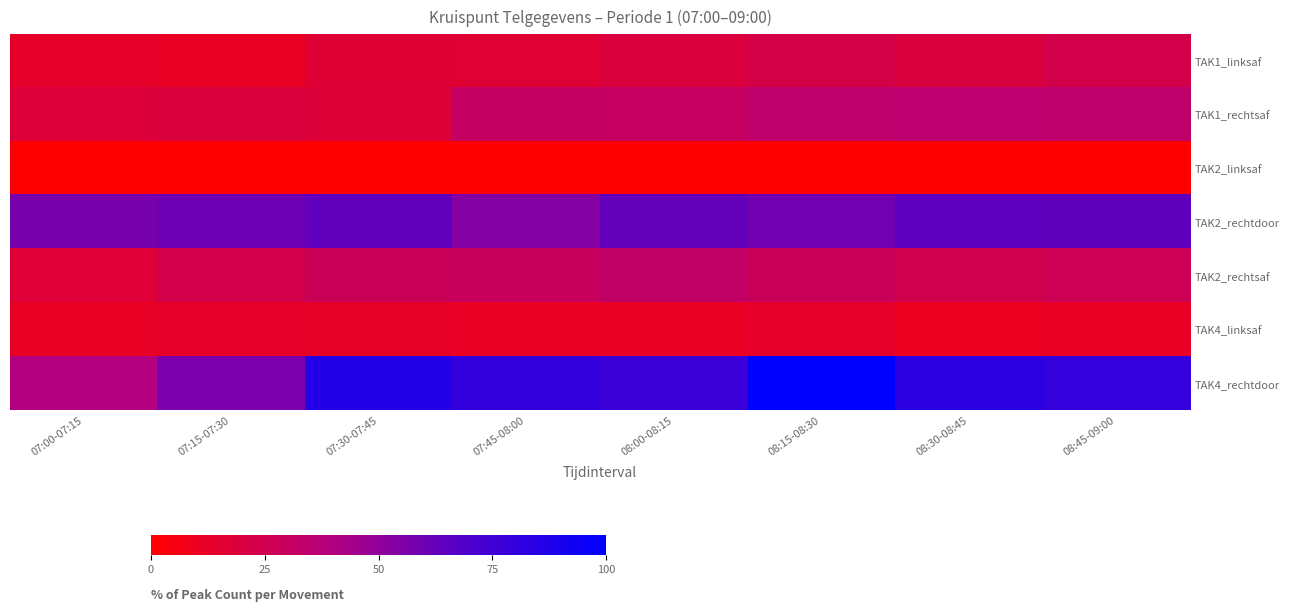

Reading right to left, extract all data points from this chart.

TAK1_linksaf: 08:45-09:00=23.1	08:30-08:45=19.8	08:15-08:30=22.3	08:00-08:15=19.5	07:45-08:00=16.7	07:30-07:45=17.0	07:15-07:30=11.4	07:00-07:15=13.6
TAK1_rechtsaf: 08:45-09:00=34.0	08:30-08:45=35.1	08:15-08:30=33.7	08:00-08:15=30.4	07:45-08:00=30.6	07:30-07:45=18.1	07:15-07:30=19.2	07:00-07:15=18.7
TAK2_linksaf: 08:45-09:00=0.0	08:30-08:45=0.0	08:15-08:30=0.0	08:00-08:15=0.0	07:45-08:00=0.0	07:30-07:45=0.0	07:15-07:30=0.0	07:00-07:15=0.0
TAK2_rechtdoor: 08:45-09:00=64.3	08:30-08:45=64.9	08:15-08:30=59.1	08:00-08:15=63.0	07:45-08:00=53.8	07:30-07:45=63.8	07:15-07:30=60.2	07:00-07:15=57.7
TAK2_rechtsaf: 08:45-09:00=26.7	08:30-08:45=24.5	08:15-08:30=27.9	08:00-08:15=32.3	07:45-08:00=29.2	07:30-07:45=27.6	07:15-07:30=23.7	07:00-07:15=17.5
TAK4_linksaf: 08:45-09:00=11.7	08:30-08:45=10.3	08:15-08:30=13.9	08:00-08:15=11.4	07:45-08:00=11.7	07:30-07:45=12.3	07:15-07:30=13.4	07:00-07:15=12.0
TAK4_rechtdoor: 08:45-09:00=79.4	08:30-08:45=83.3	08:15-08:30=100.0	08:00-08:15=77.2	07:45-08:00=80.2	07:30-07:45=85.8	07:15-07:30=56.8	07:00-07:15=40.1